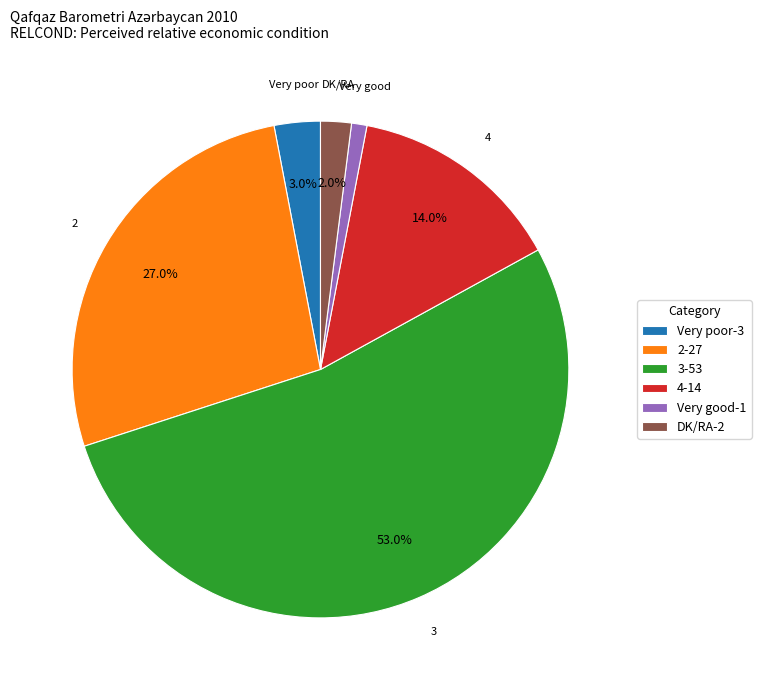

Is Very good-1 the majority of the pie?

No